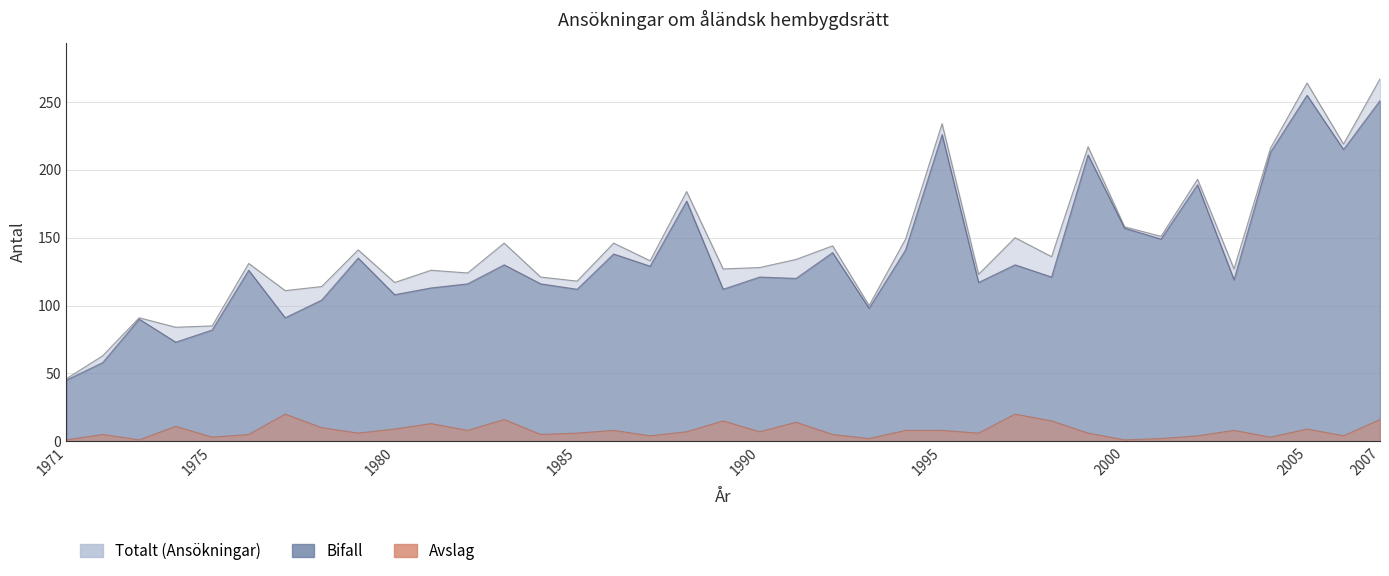

What are all the series names shown in the legend?

Totalt (Ansökningar), Bifall, Avslag